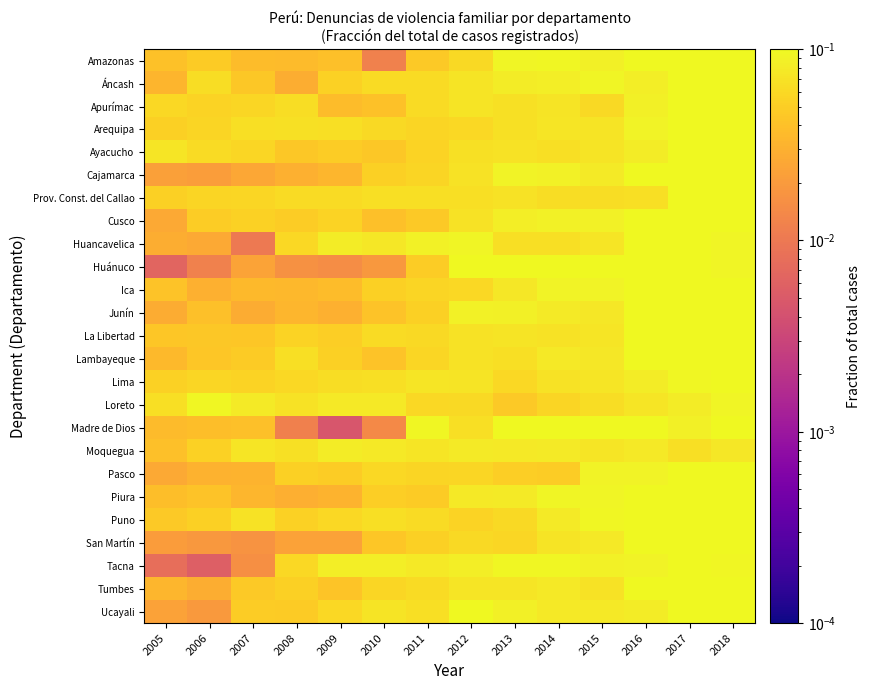

Which label corresponds to the largest value in the chart?

2018